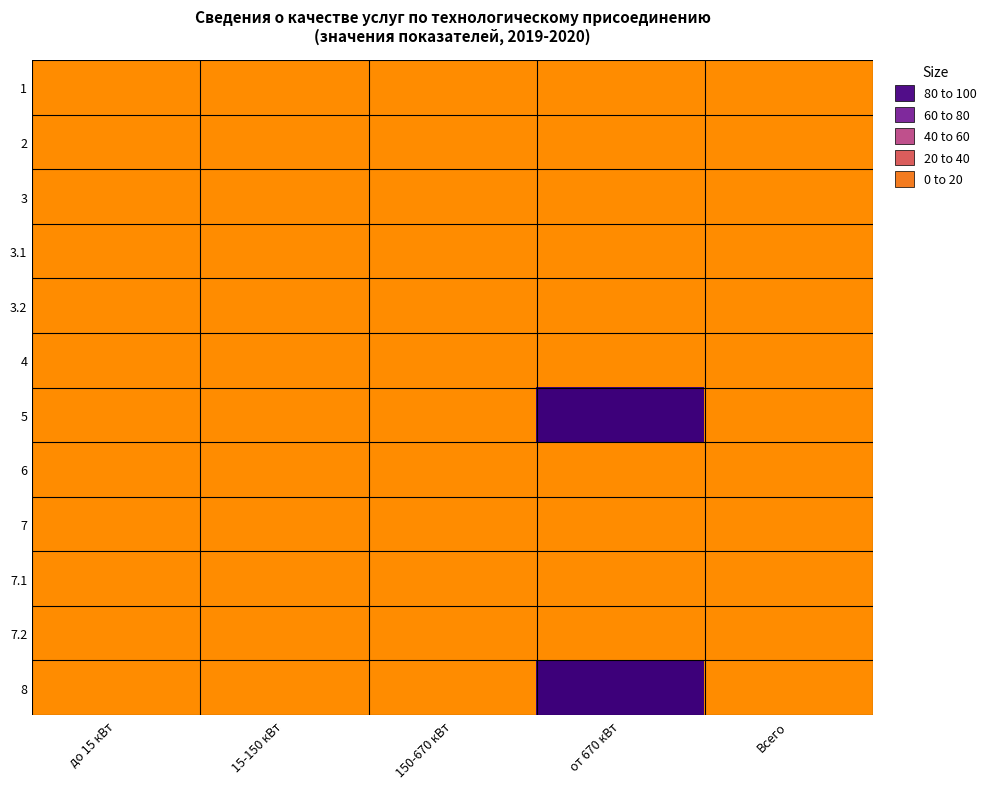

At how many categories does at least one series exceed 41?

1